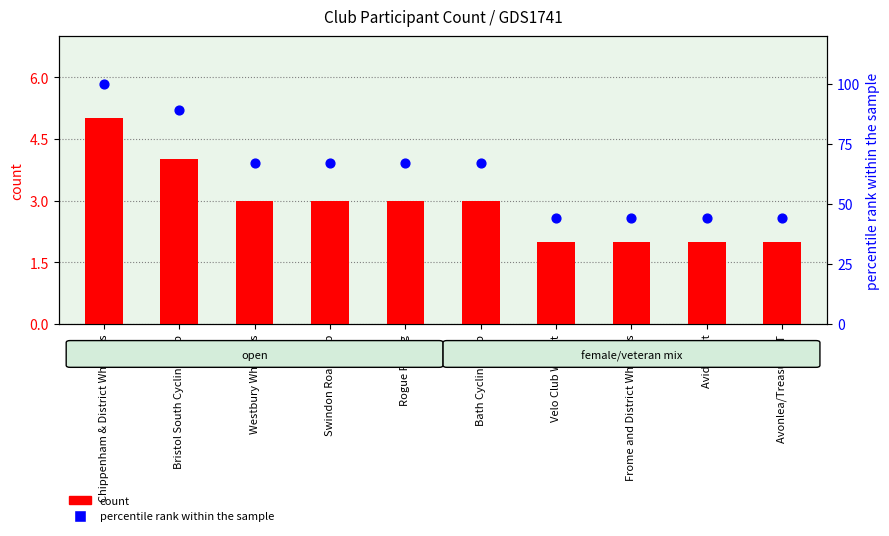

Which series has the largest total across all categories?

percentile rank within the sample